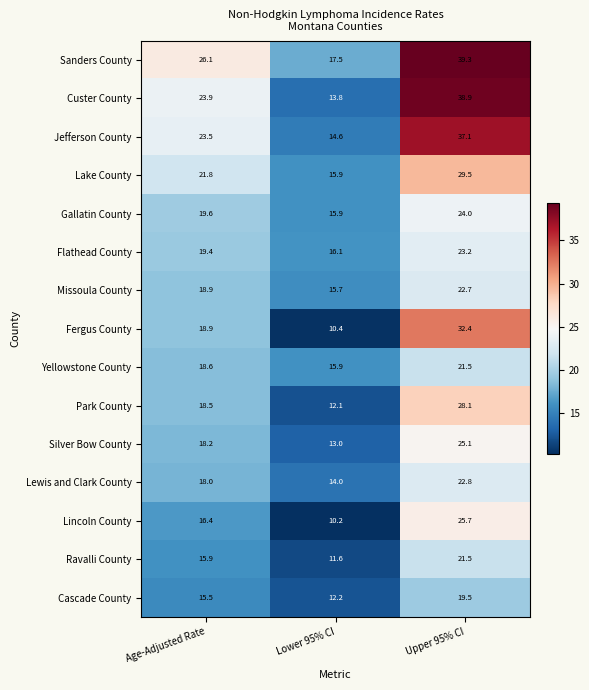

Which series has the largest total across all categories?

Sanders County